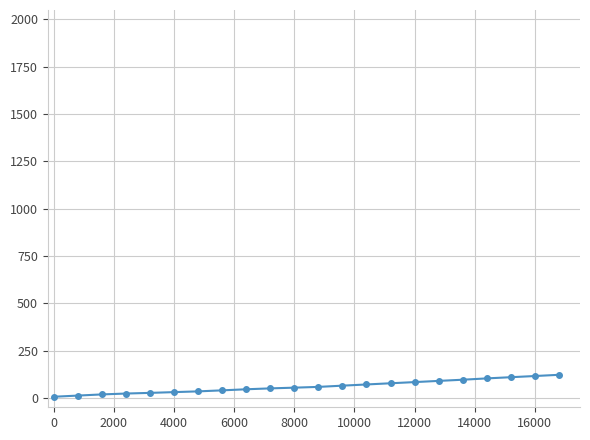

What is the maximum value shown in the chart?

121.6